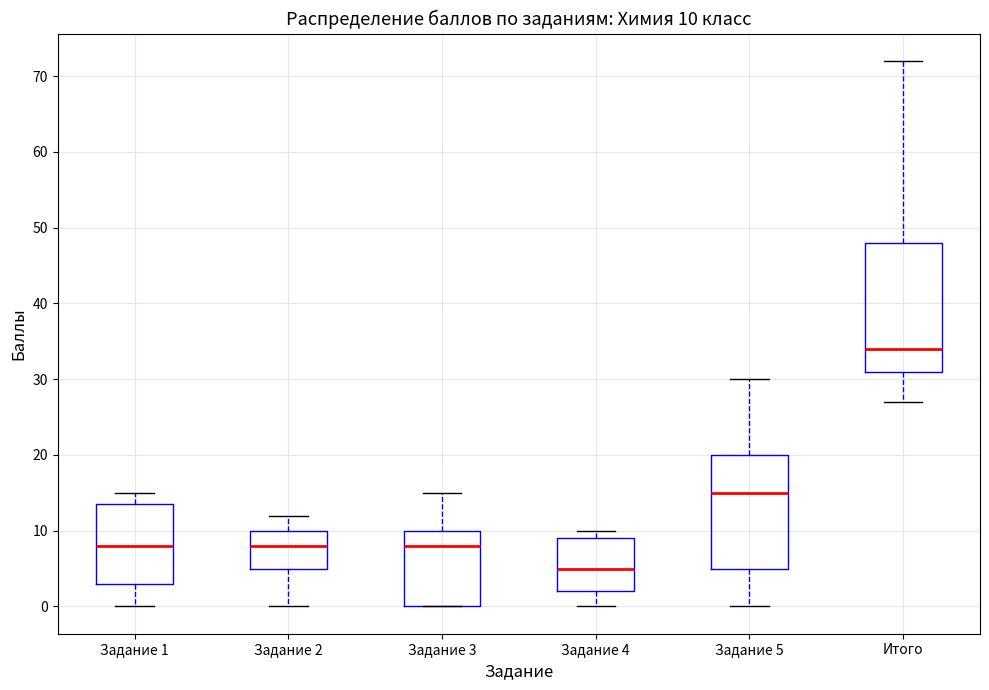

Which box's median line is the highest?

Итого